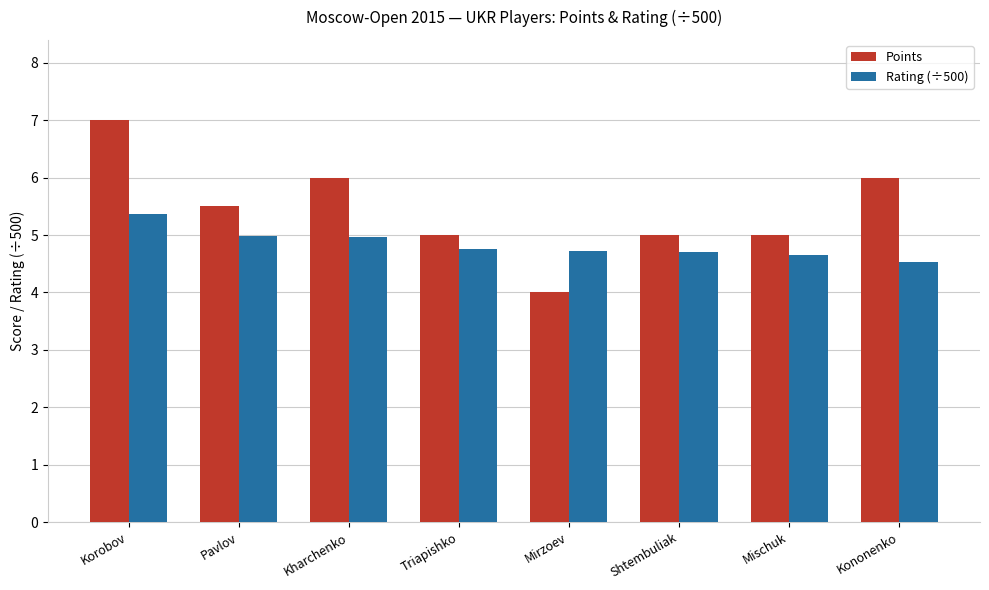

What is the label of the 1st bar from the right?

Kononenko